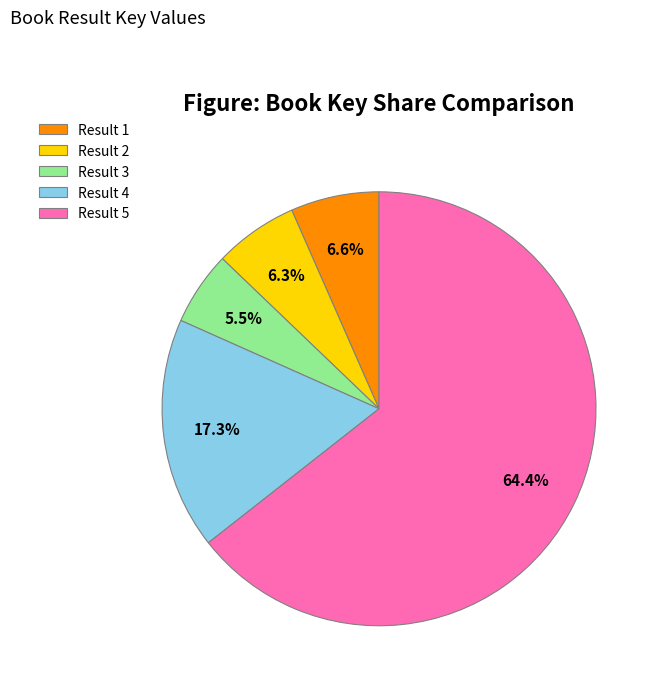

Which has a higher value, Result 1 or Result 3?

Result 1